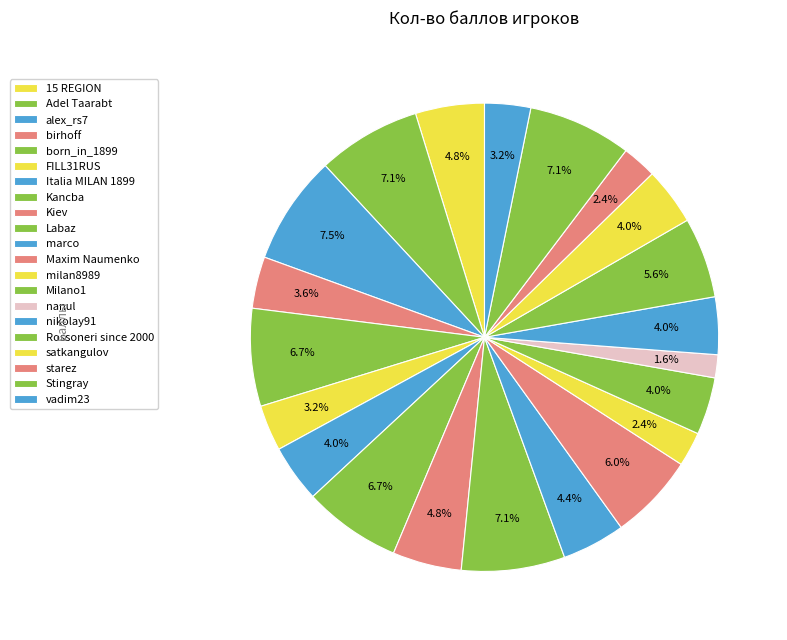

Does any single category account for the majority?

No